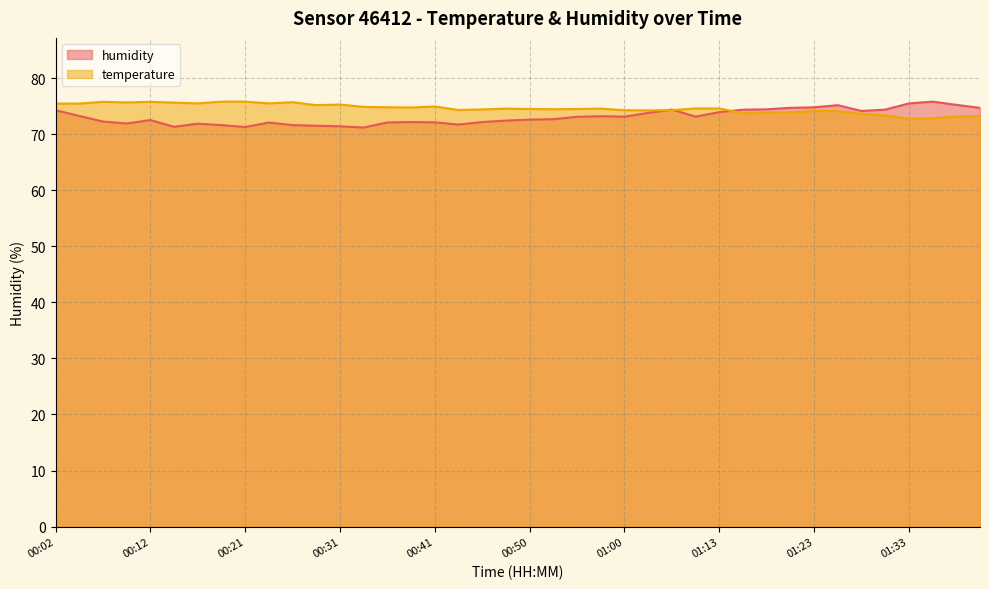

What is the average value of the humidity series?

73.1